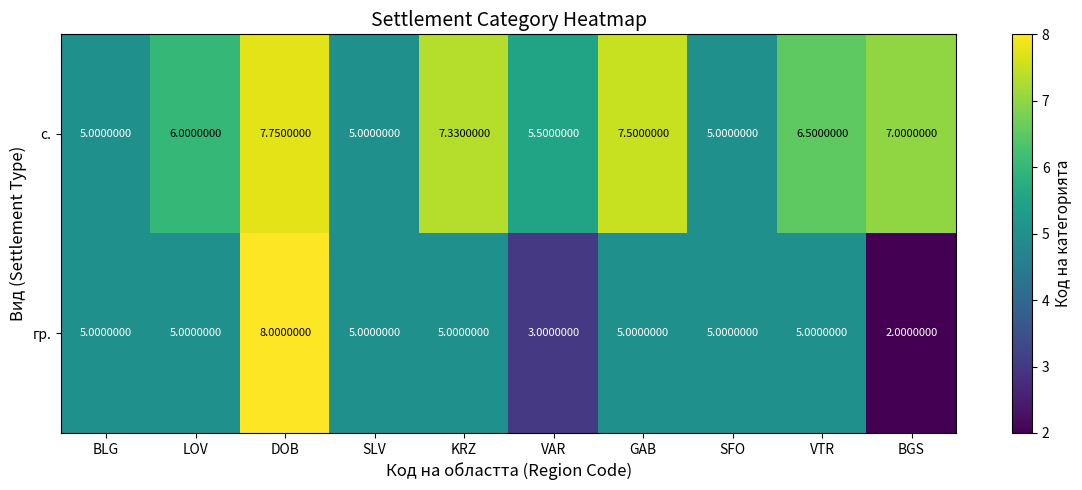

Where is с. nearest to the value 6?

LOV